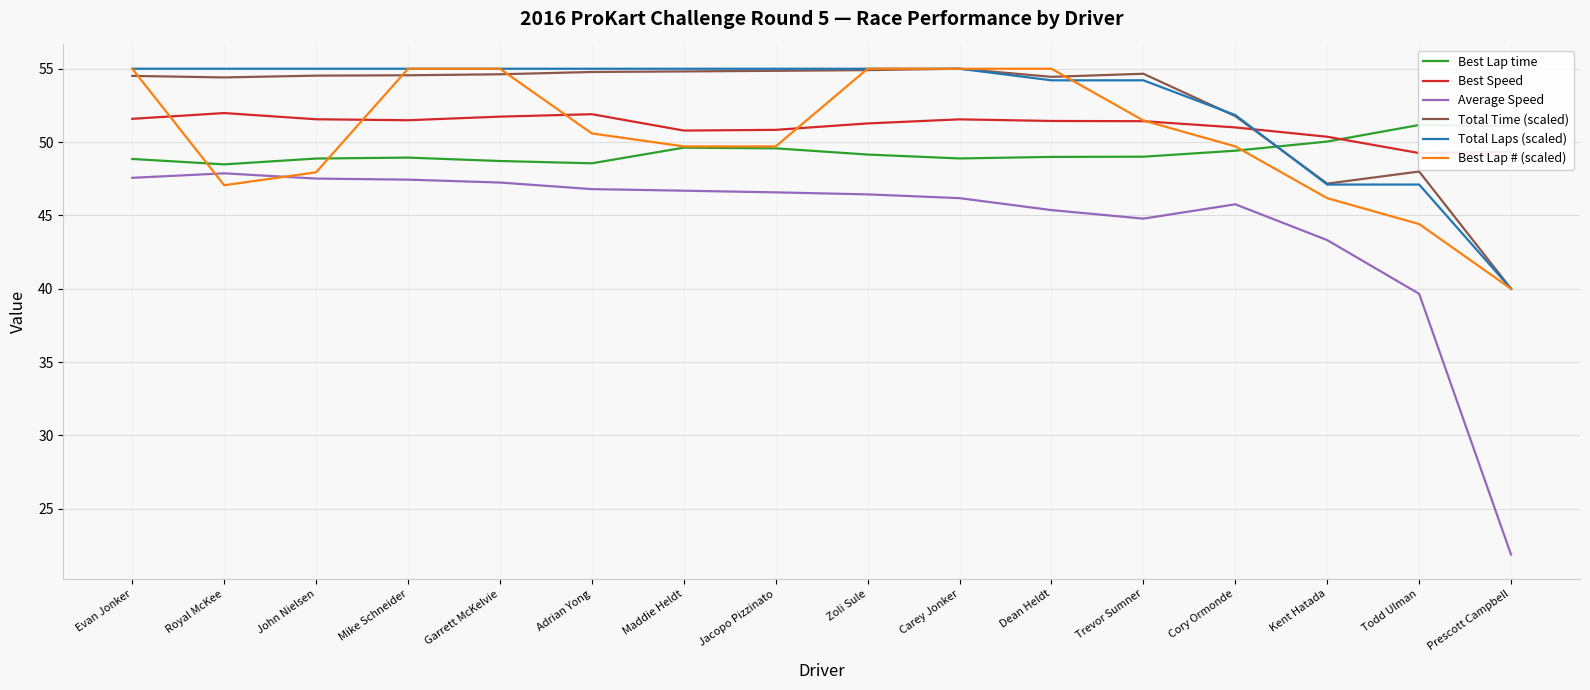

Is the value of Best Lap time at Garrett McKelvie greater than the value of Total Time (scaled) at Evan Jonker?

No